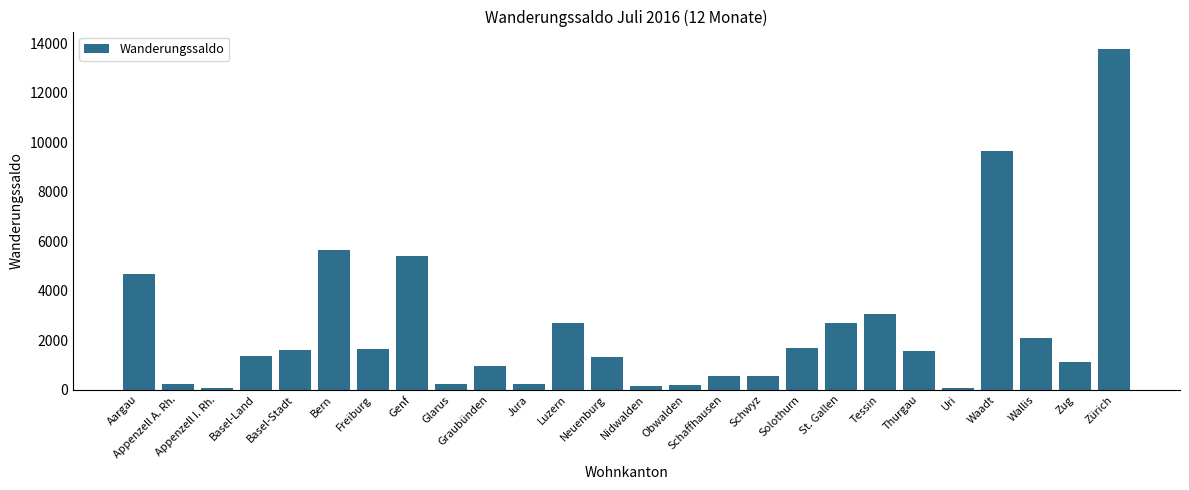

What is the difference between the values at Obwalden and Graubünden?

764